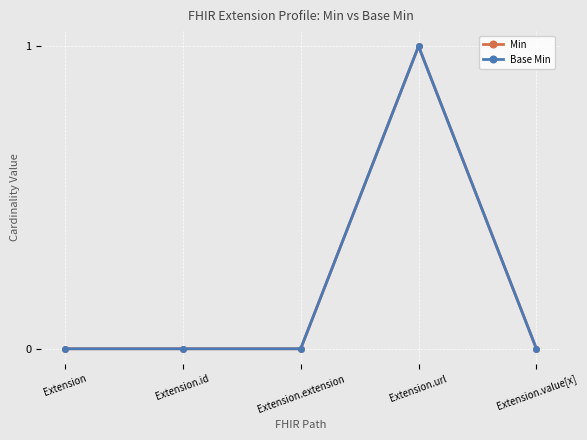

What is the sum of all Min values?

1